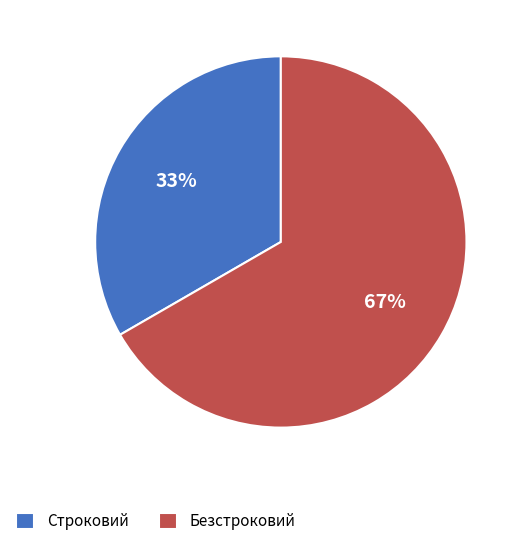

What percentage is the Строковий slice, to the nearest percent?

33%